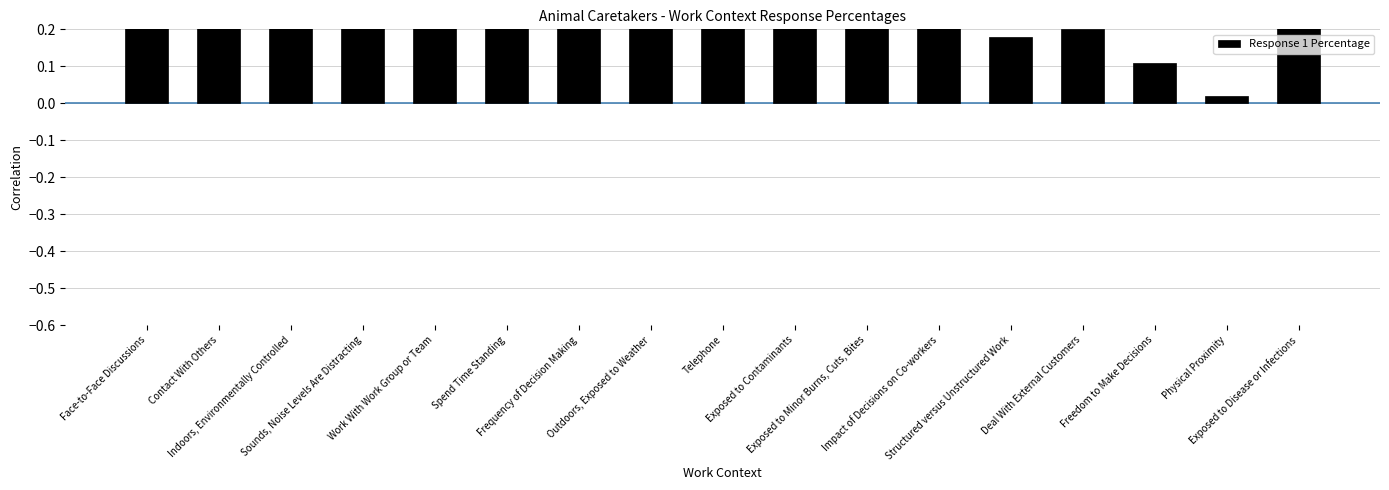

At which category does the chart reach its minimum across all series?

Physical Proximity